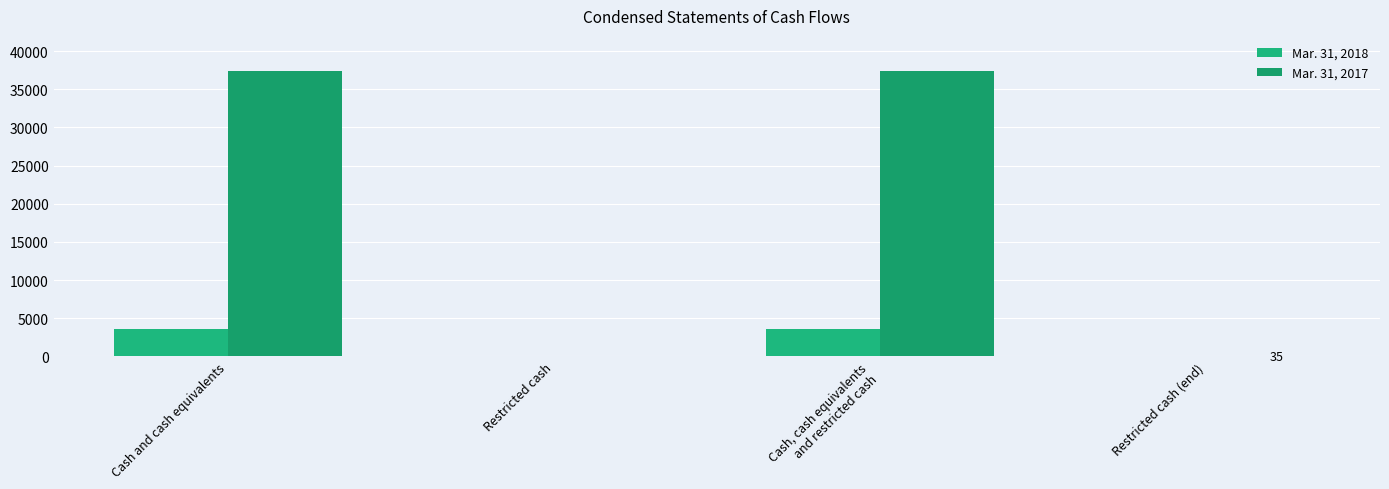

Reading left to right, extract all data points from this chart.

Mar. 31, 2018: Cash and cash equivalents=3537	Restricted cash=35	Cash, cash equivalents
and restricted cash=3572	Restricted cash (end)=35
Mar. 31, 2017: Cash and cash equivalents=37341	Restricted cash=35	Cash, cash equivalents
and restricted cash=37376	Restricted cash (end)=35